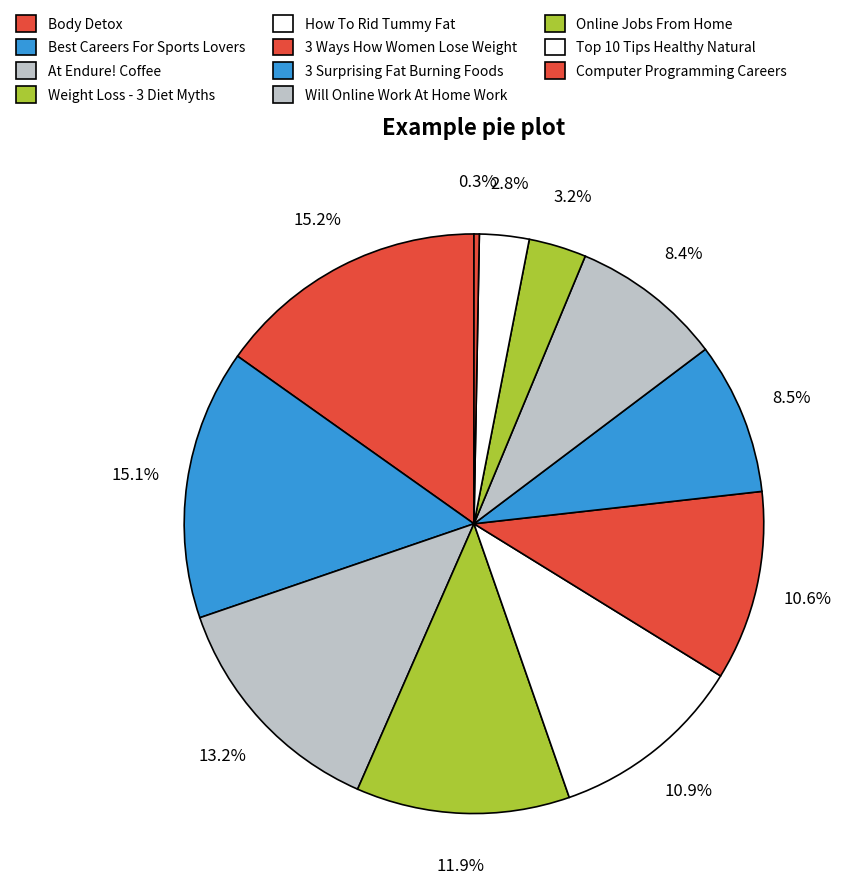

Count the number of slices in the pie.

11